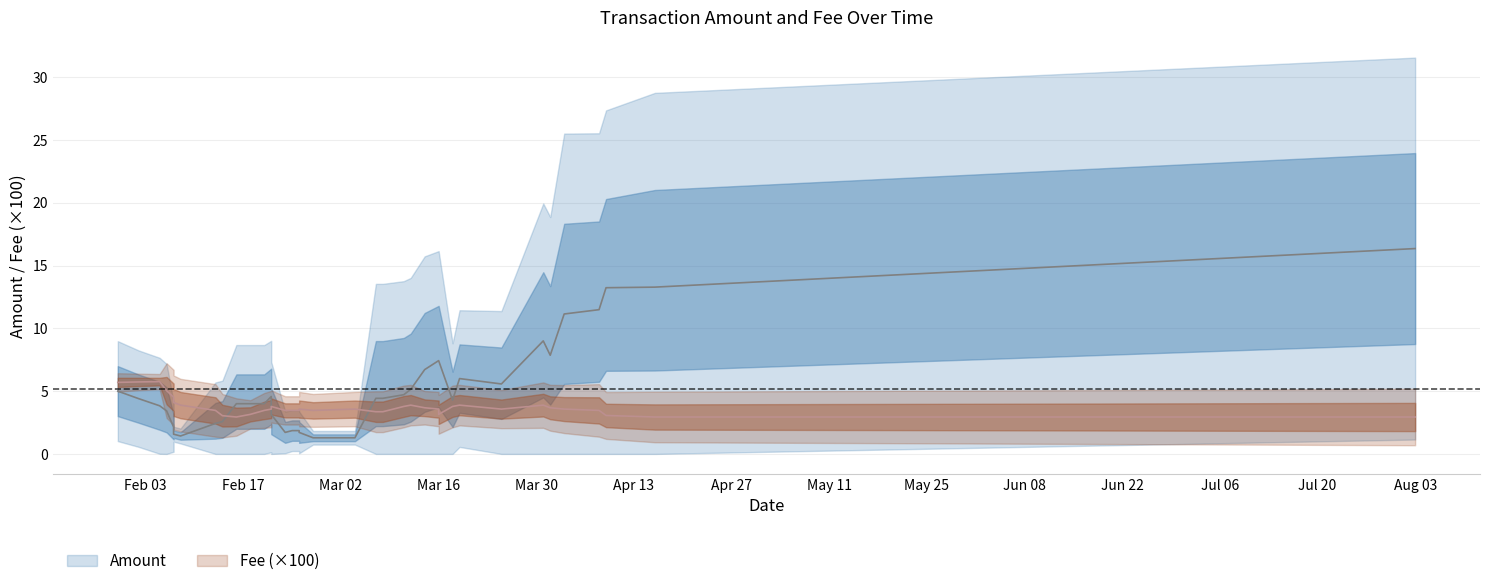

Does the chart have visible grid lines?

Yes